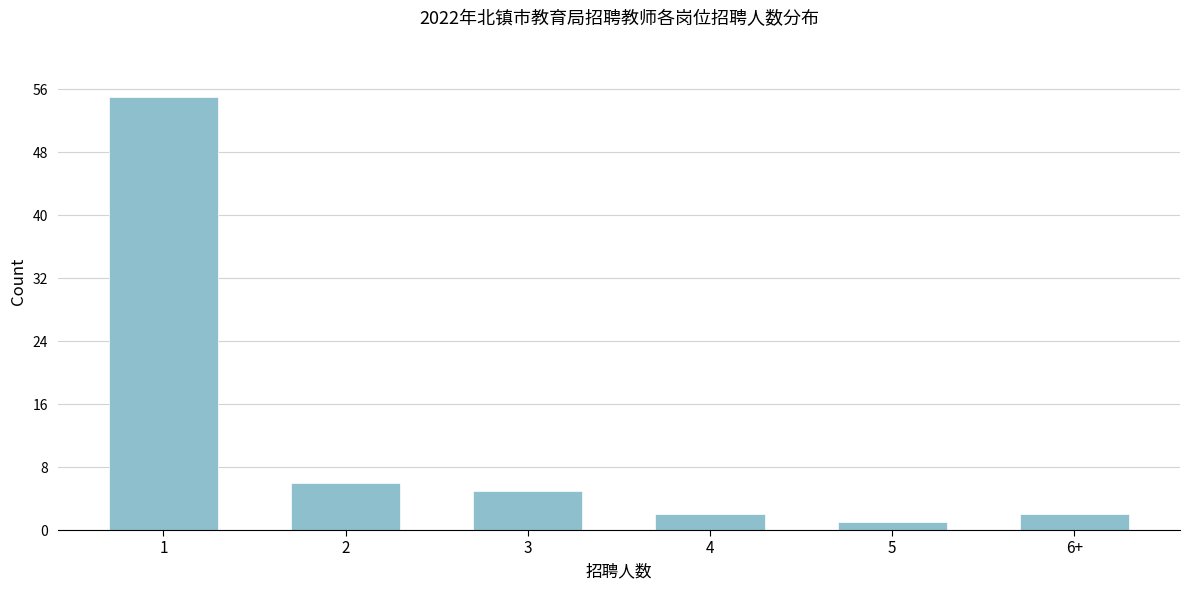

Reading right to left, transcribe all the data shown in this chart.

6+=2	5=1	4=2	3=5	2=6	1=55